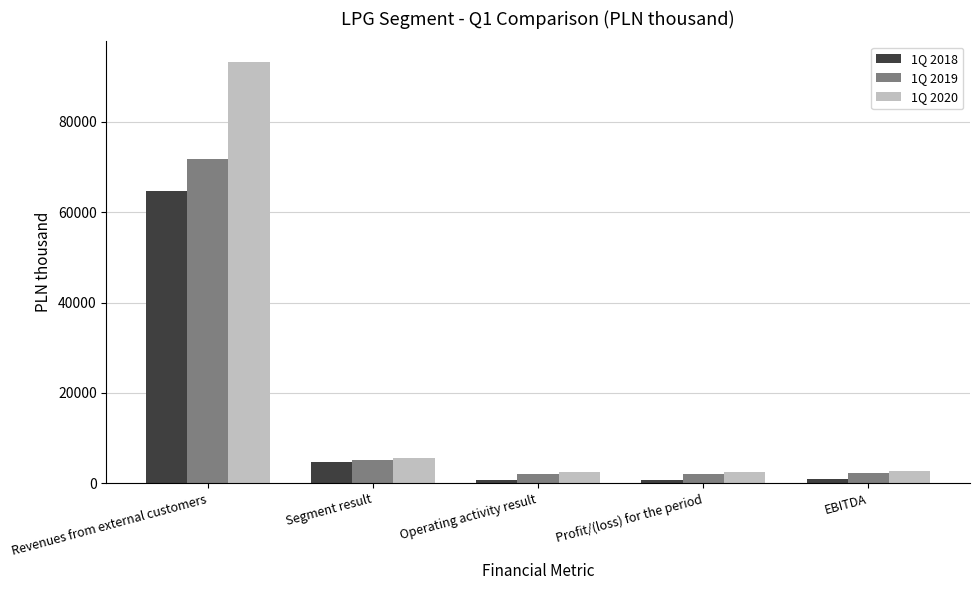

At which label does 1Q 2019 first exceed 2307?

Revenues from external customers